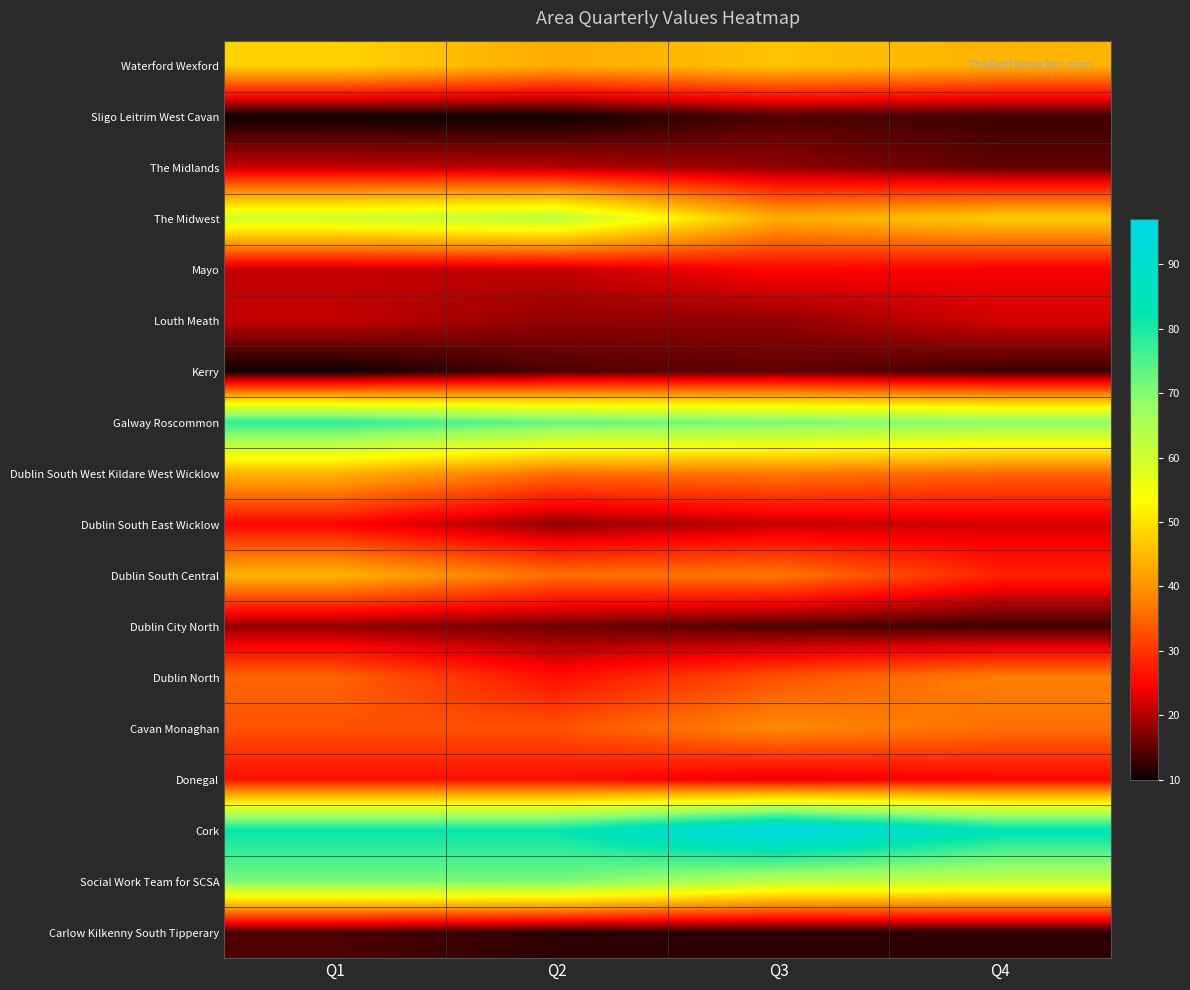

What is the total value across all series at Q2?

618